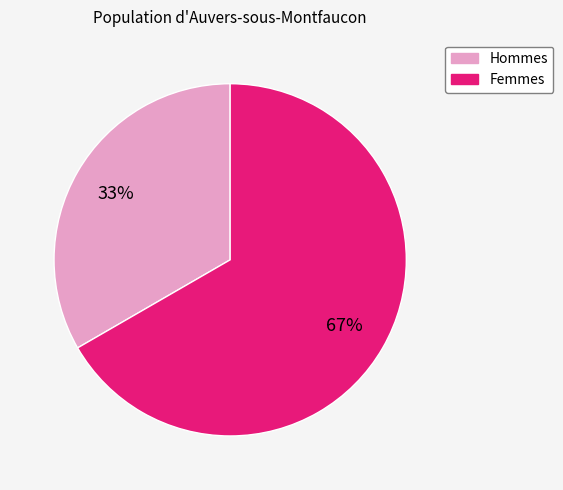

Is there any slice that represents more than half of the pie?

Yes